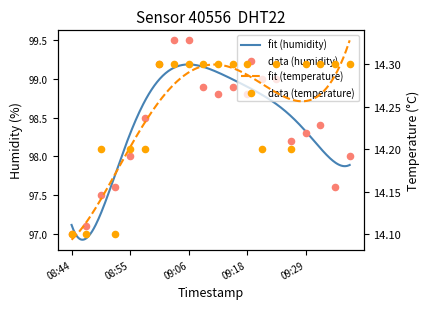

What is the total value across all series at 08:44?

111.1